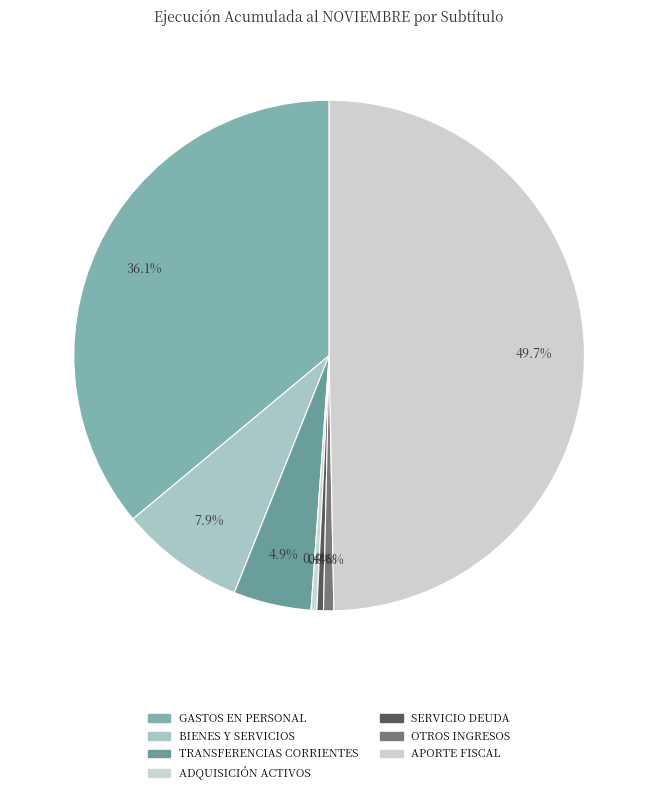

To the nearest percent, what is the average slice percentage?

14%